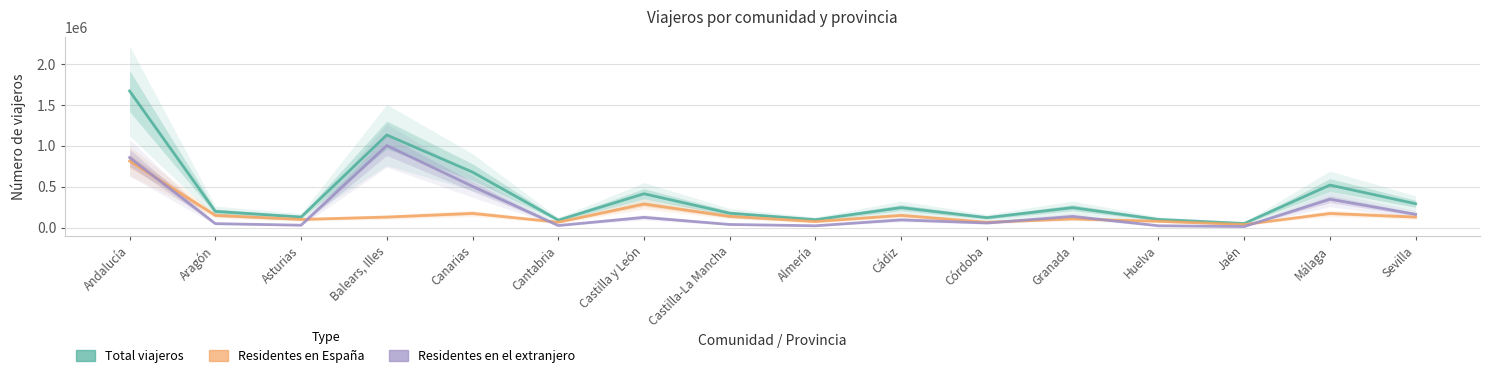

Rank the series by their average value, from highest to lowest.

Total viajeros, Residentes en el extranjero, Residentes en España